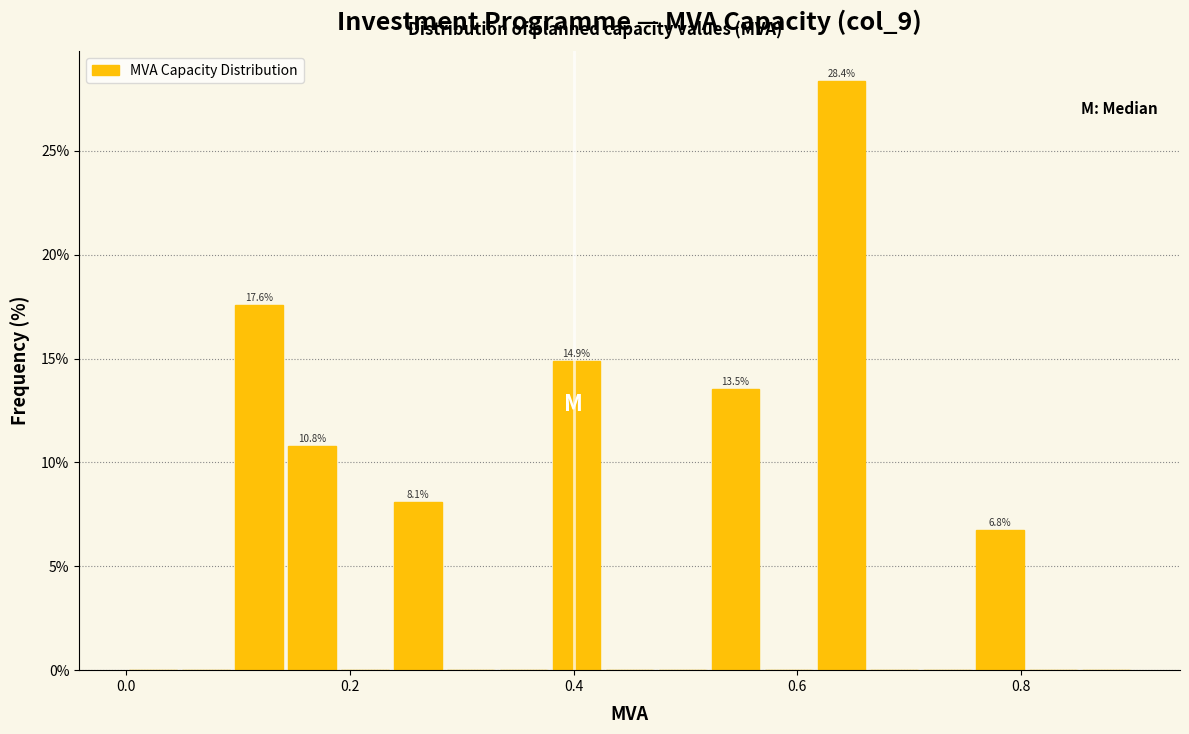

Around what value on the x-axis is the tallest bar? Give the approximate position of its centre, as read against the axis.

0.64